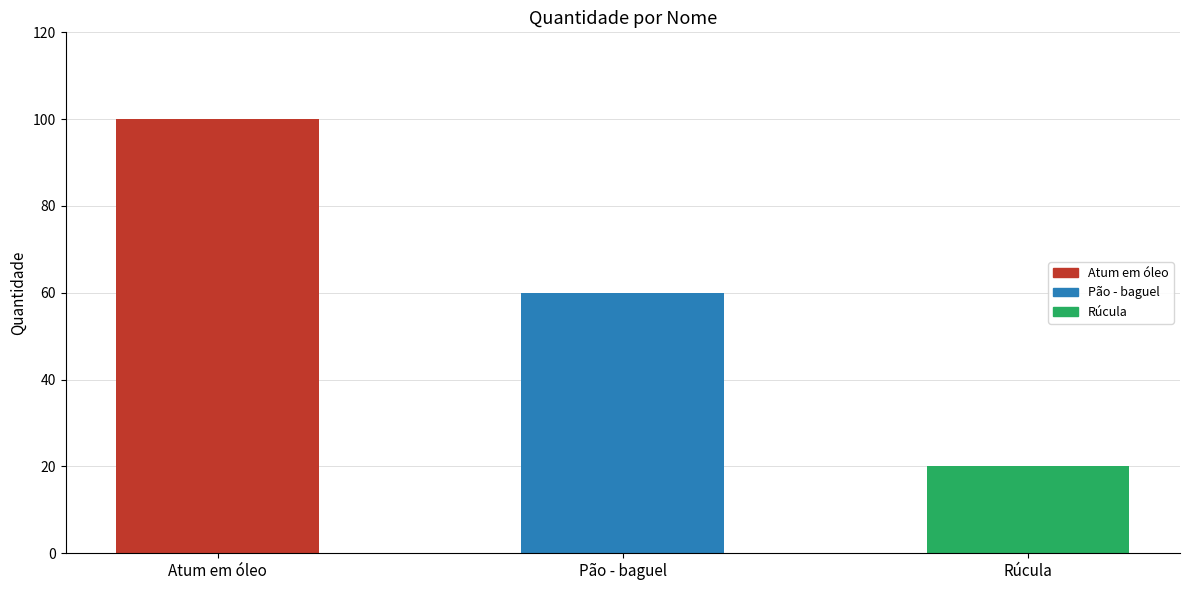

What position from the left is Rúcula?

3